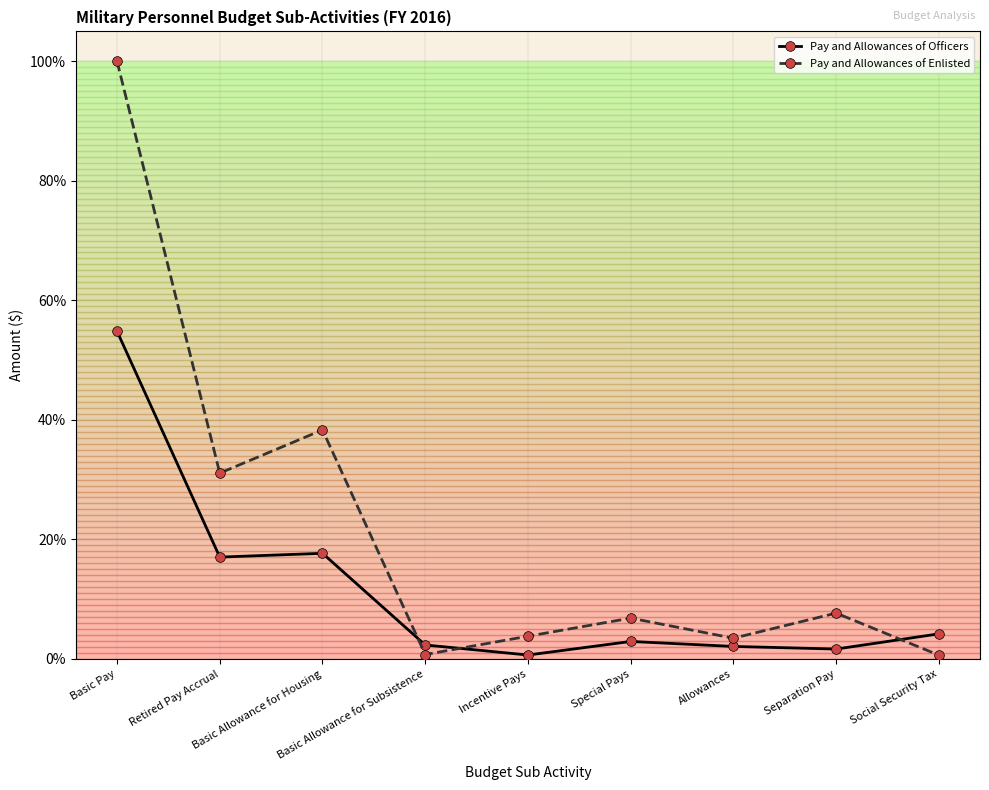

How many data points does each series have?

9